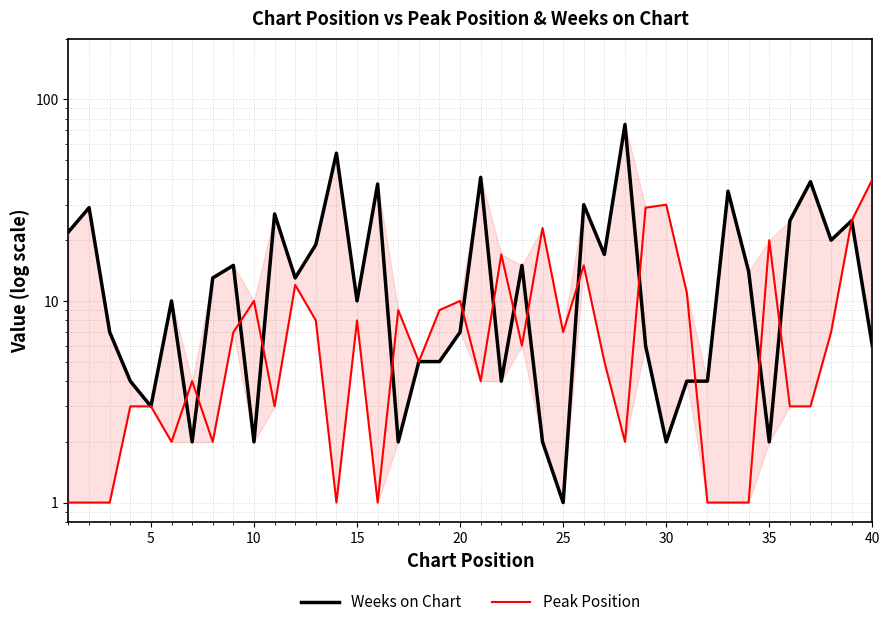

What is the sum of all Peak Position values?

350